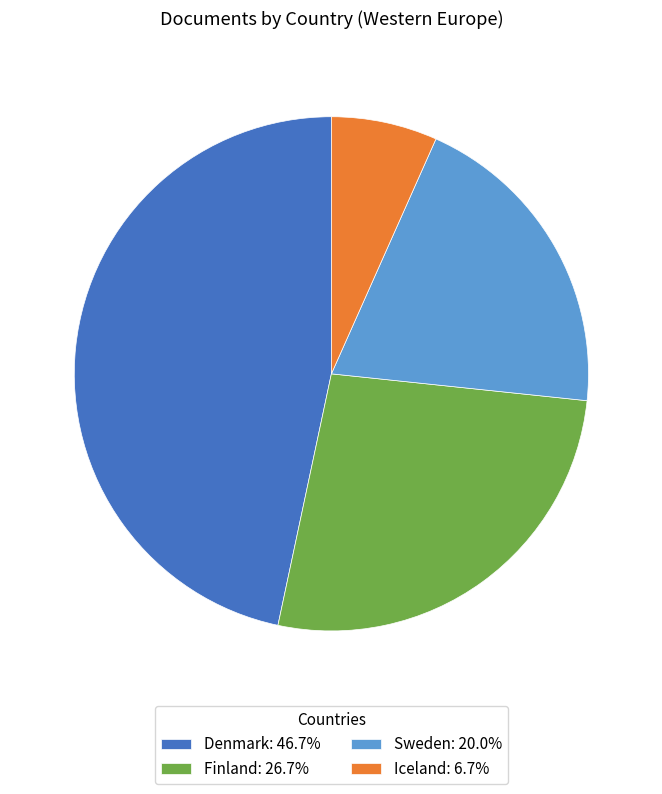

Is the sum of Sweden: 20.0% and Iceland: 6.7% greater than half?

No